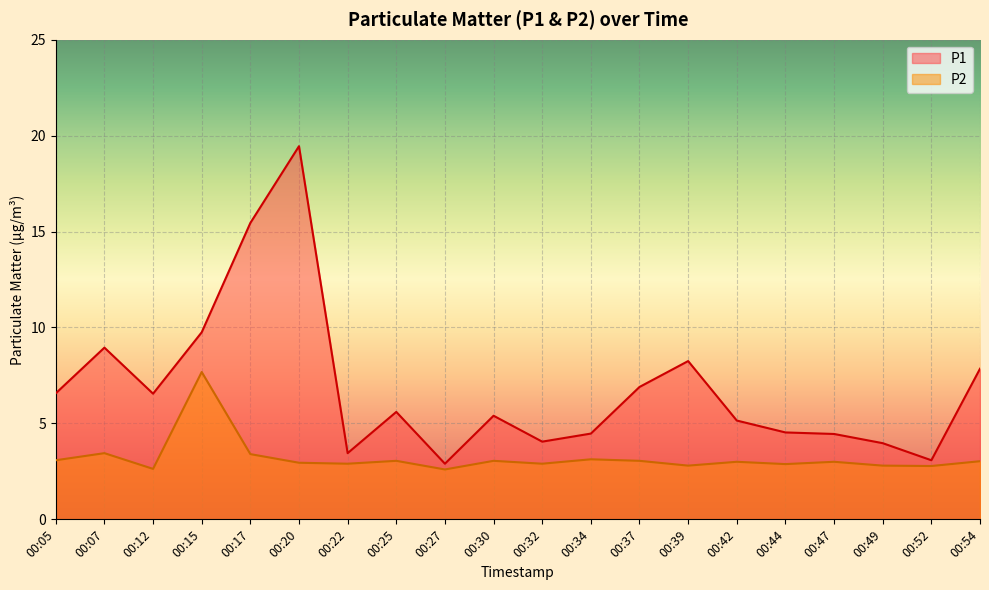

What is the difference between the highest and lowest values at 00:34?

1.3